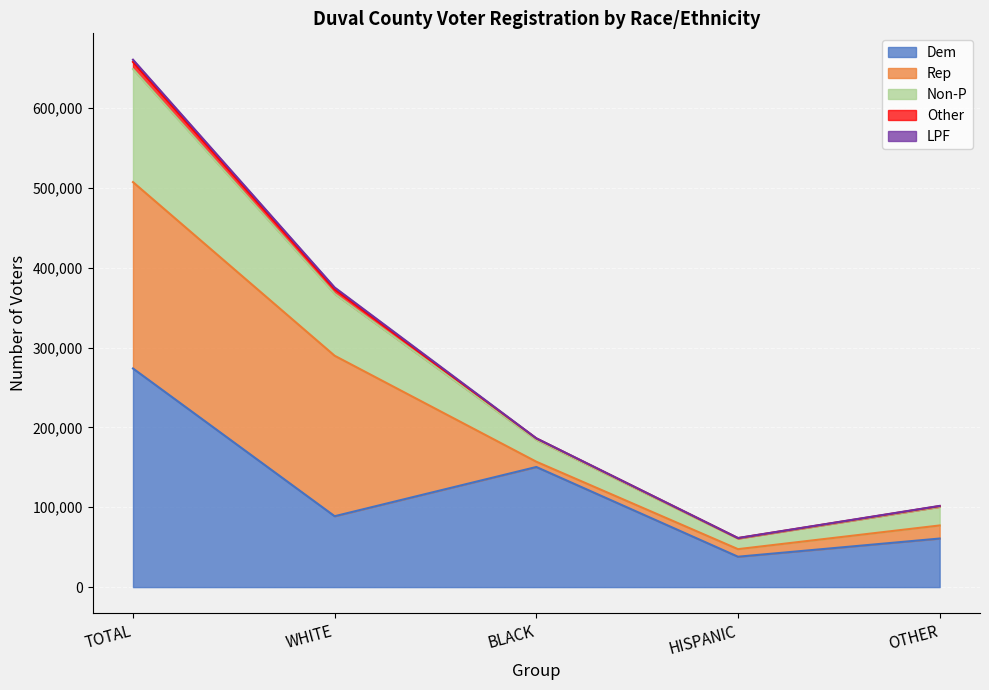

In Other, how many points are lower than both neighbors (excluding endpoints)?

1